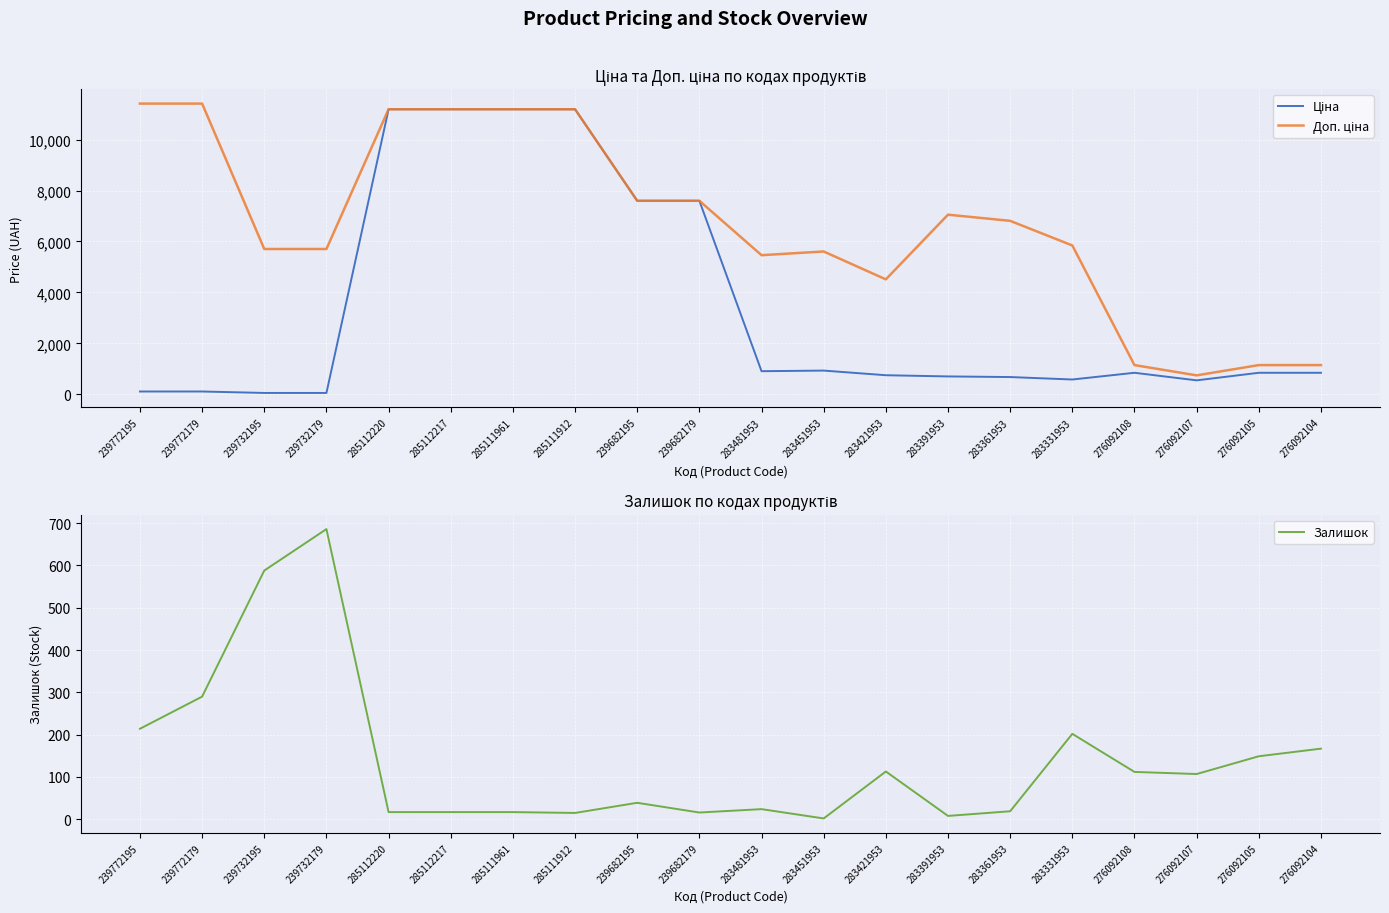

What is the difference between the highest and lowest values at 283421953?

4400.3